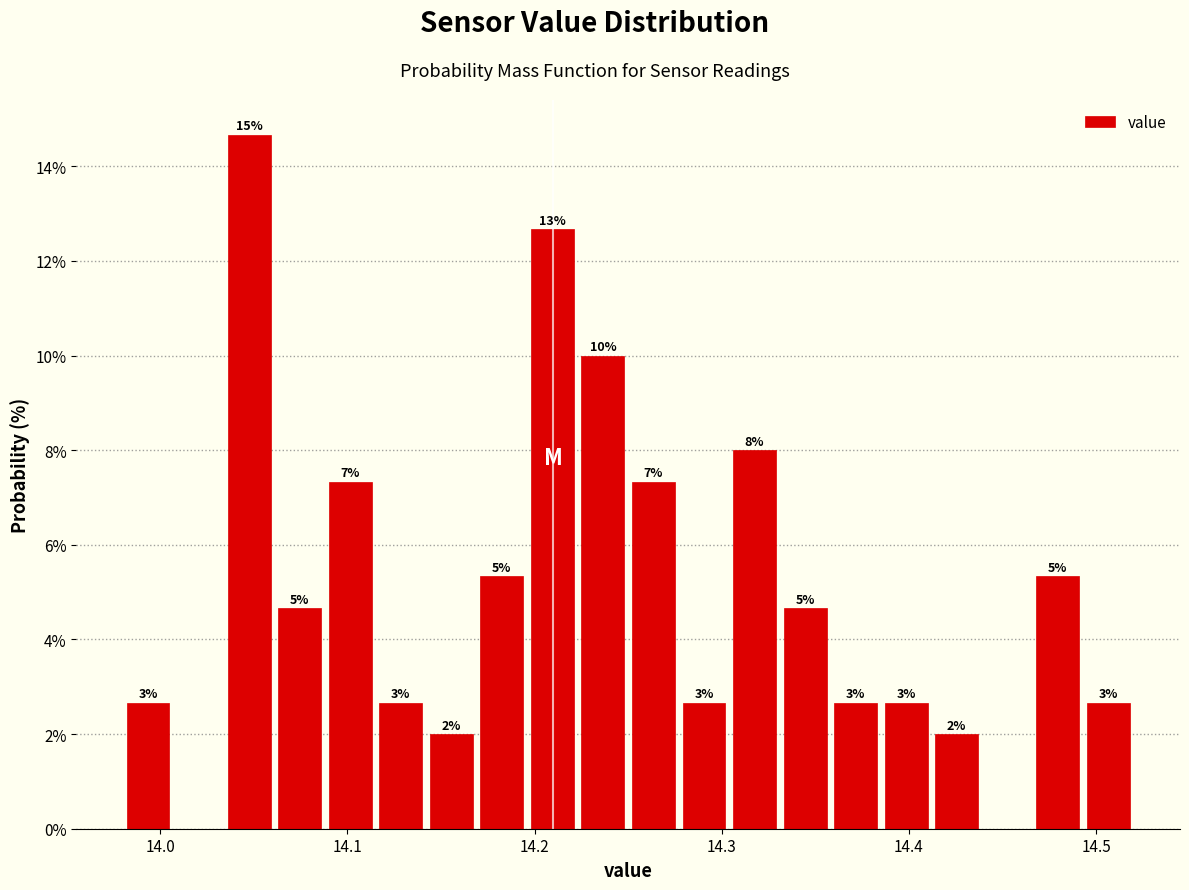

Around what value on the x-axis is the tallest bar? Give the approximate position of its centre, as read against the axis.

14.05